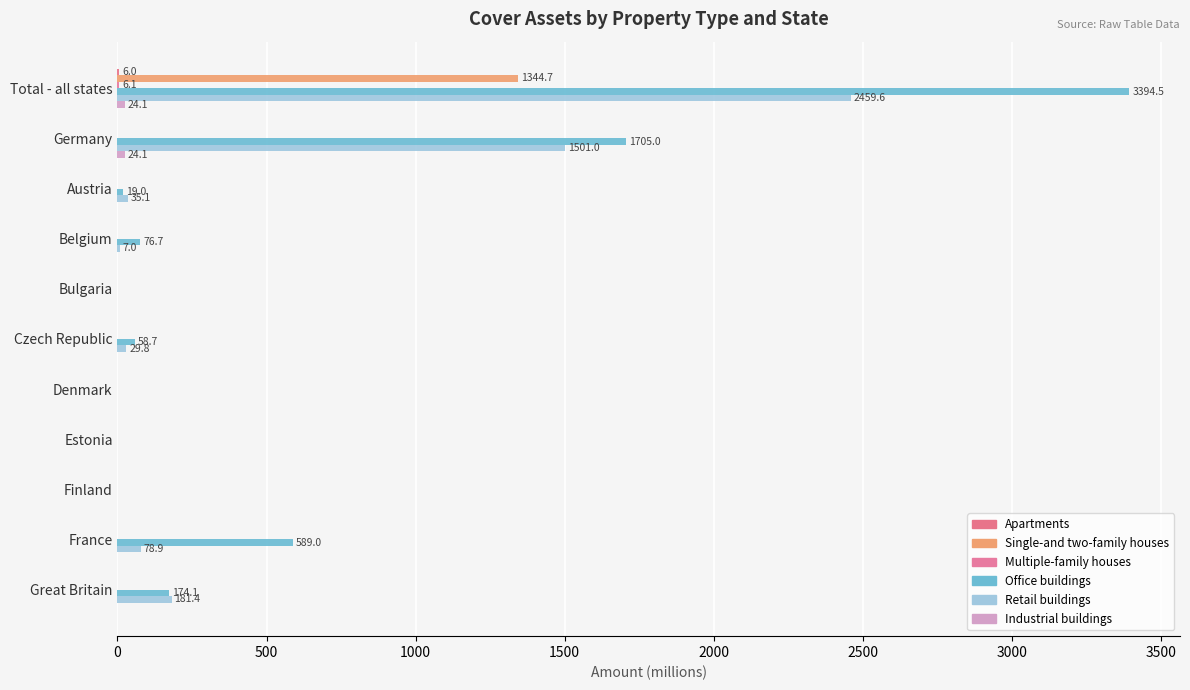

At how many categories does at least one series exceed 1662?

2